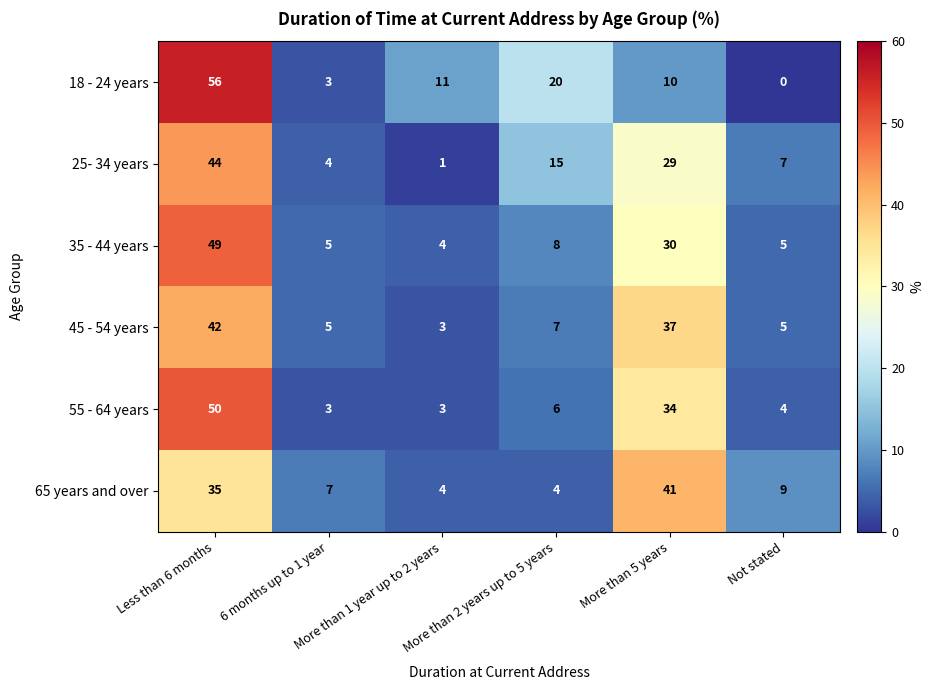

Rank the series by their maximum value, from lowest to highest.

65 years and over, 45 - 54 years, 25- 34 years, 35 - 44 years, 55 - 64 years, 18 - 24 years